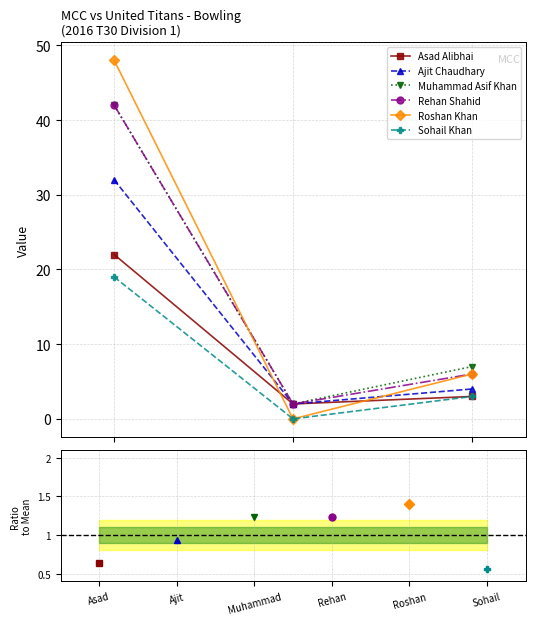

Read the Sohail Khan value at Muhammad.

3